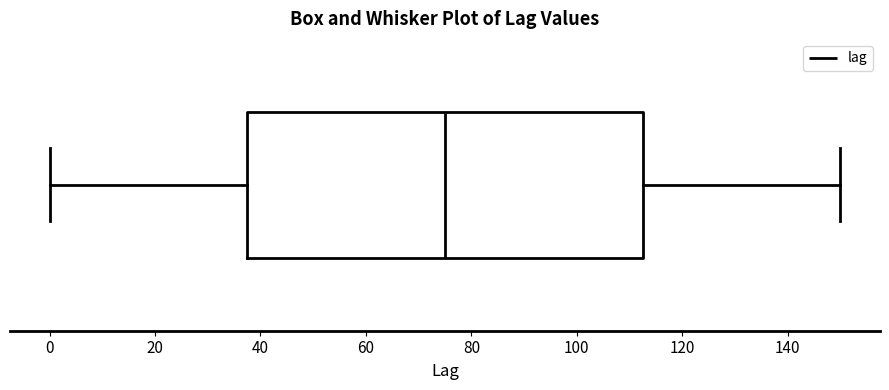

Where does the left whisker of the box end on the x-axis? The values are not printed on the chart, so give them approximately, as read against the axis.

0